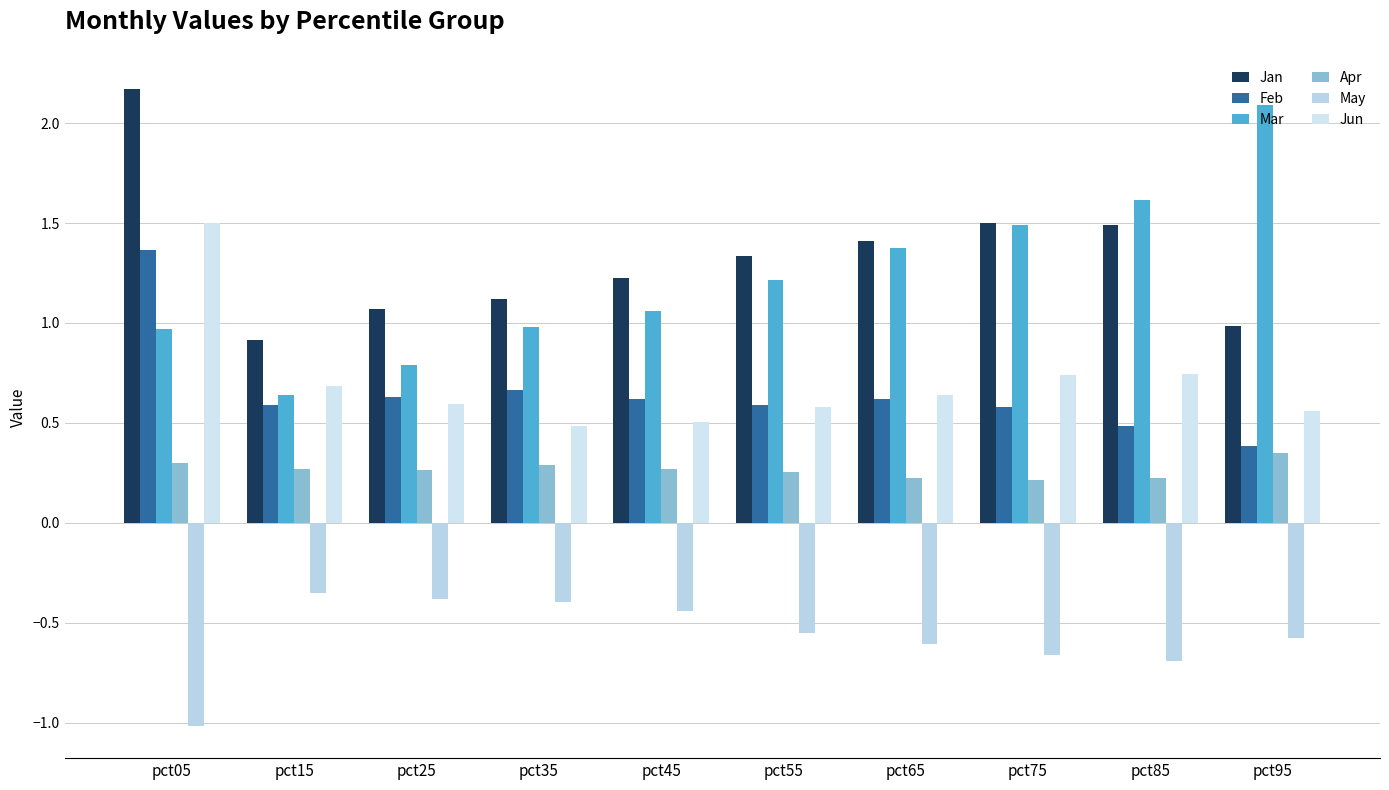

Between pct85 and pct45, which is larger?

pct85